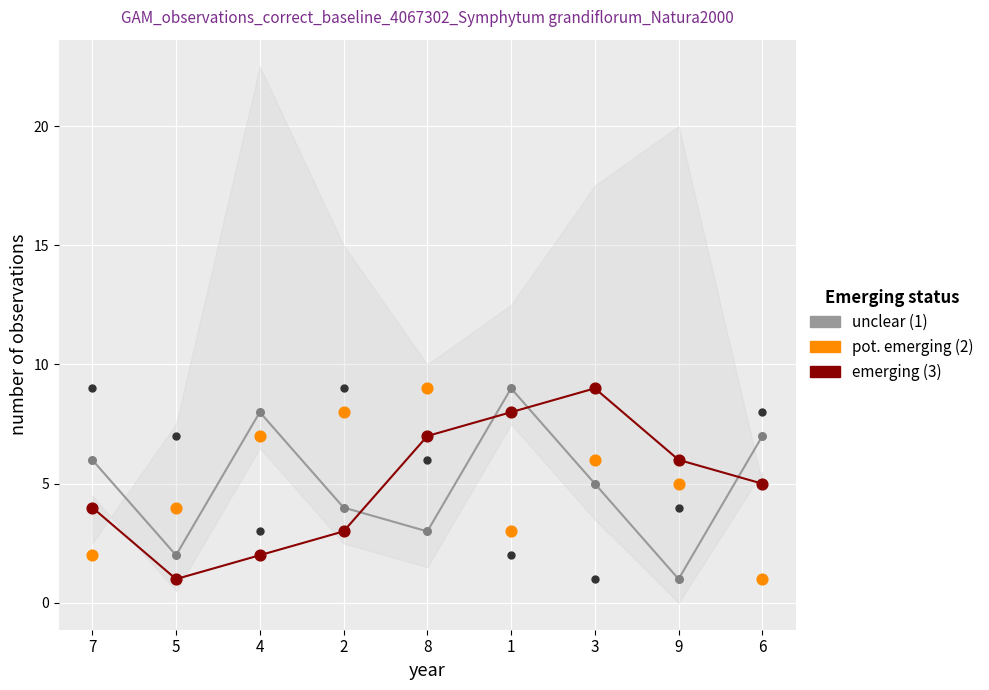

Which series reaches the minimum Y coordinate?

unclear (1)